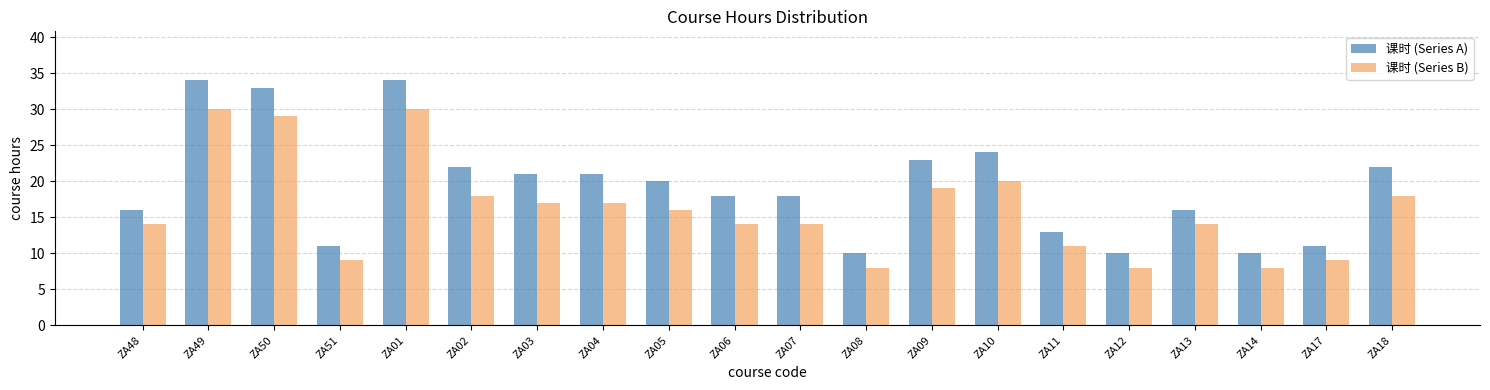

How many bars are there in total?

40